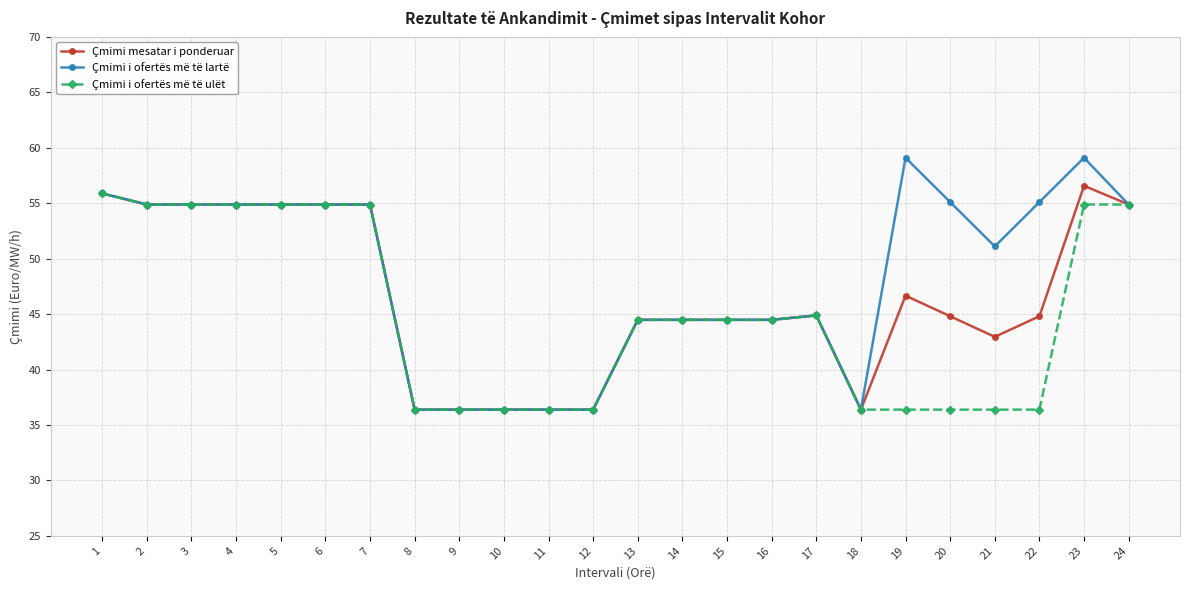

At which category is the sum across all series the highest?

23